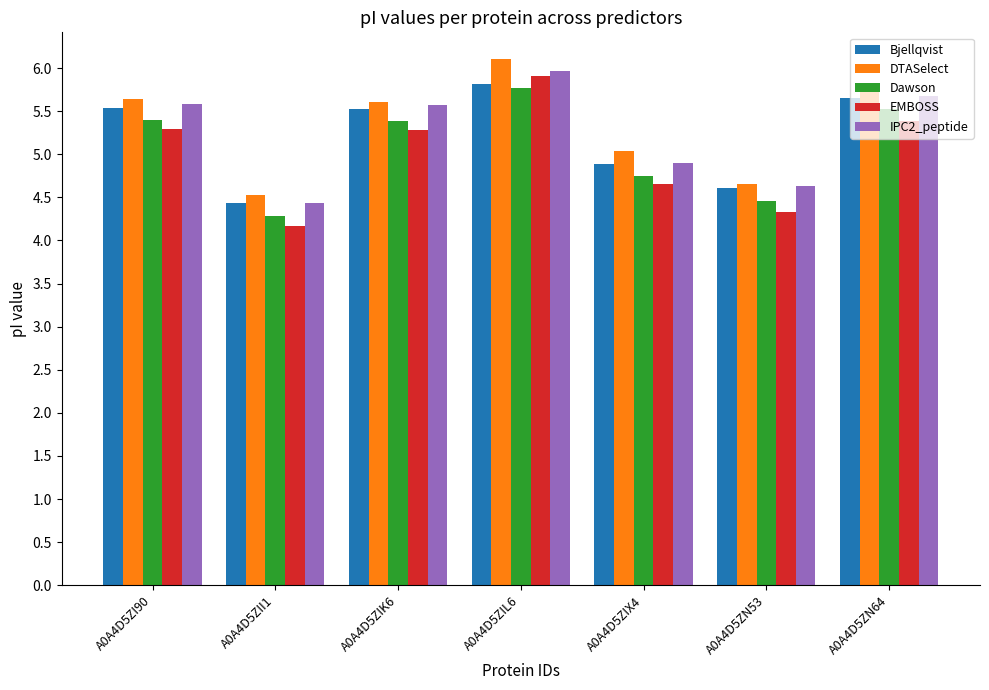

How many data points in EMBOSS are less than 5?

3